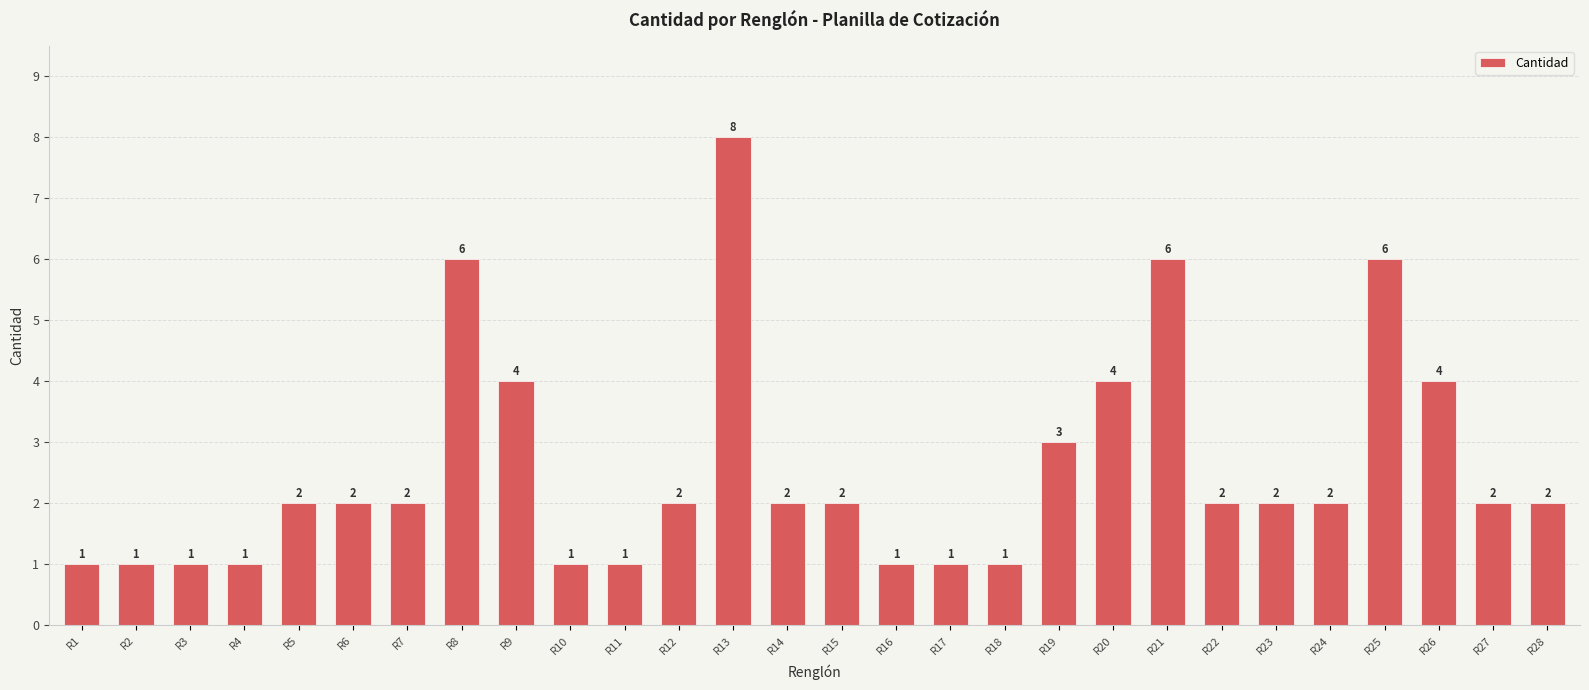

True or false: the data shows 8 at R13.

True